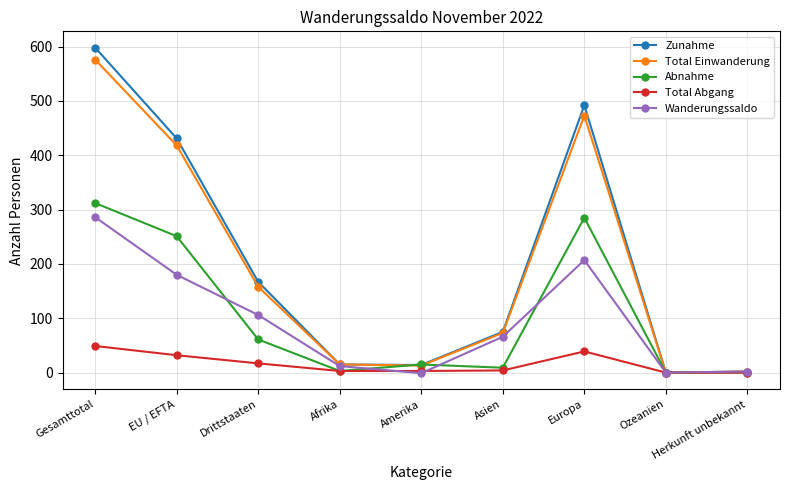

What is the label of the 8th point from the right?

EU / EFTA